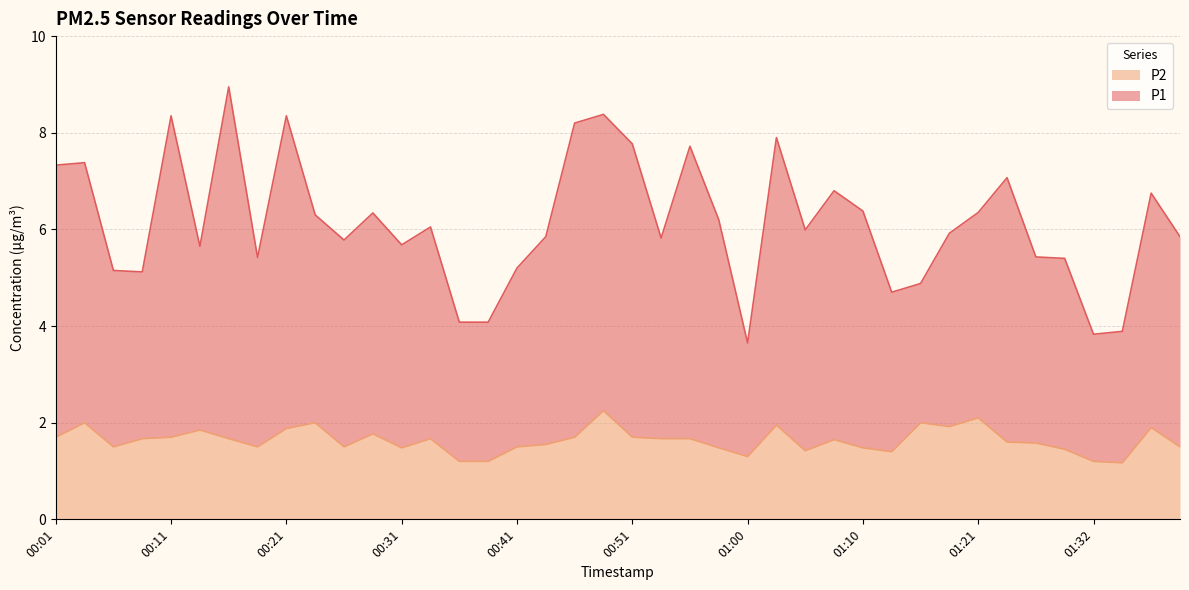

At how many categories does at least one series exceed 3?

40